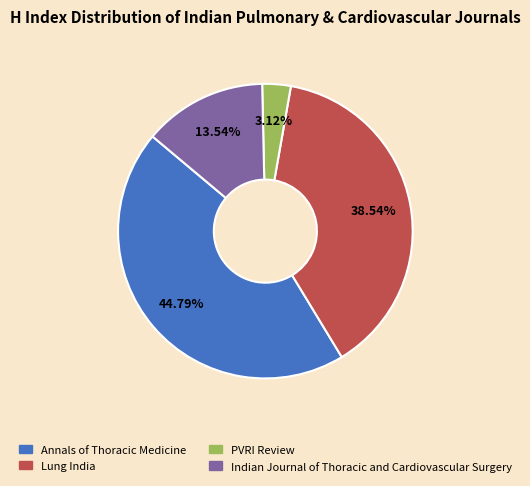

Rank the categories by value from highest to lowest.

Annals of Thoracic Medicine, Lung India, Indian Journal of Thoracic and Cardiovascular Surgery, PVRI Review